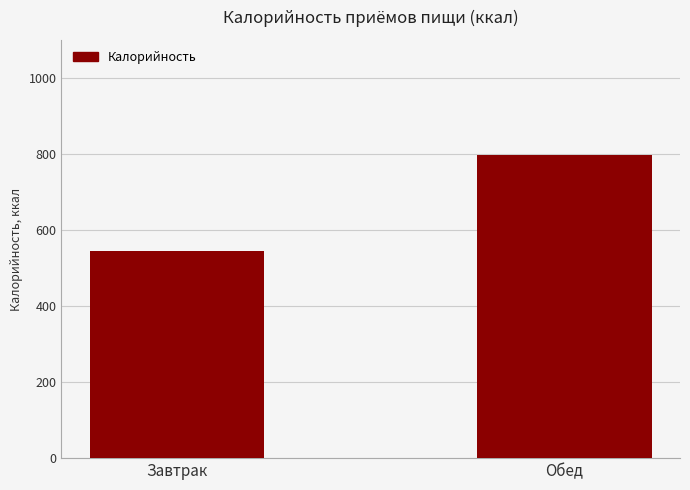

How many bars are there in total?

2